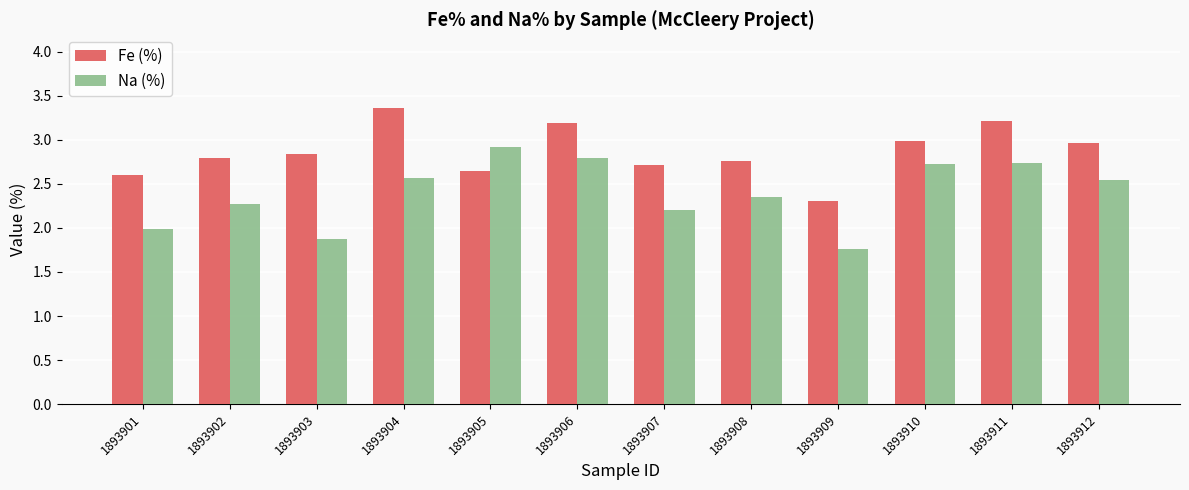

What is the difference between the highest and lowest values at 1893908?

0.4